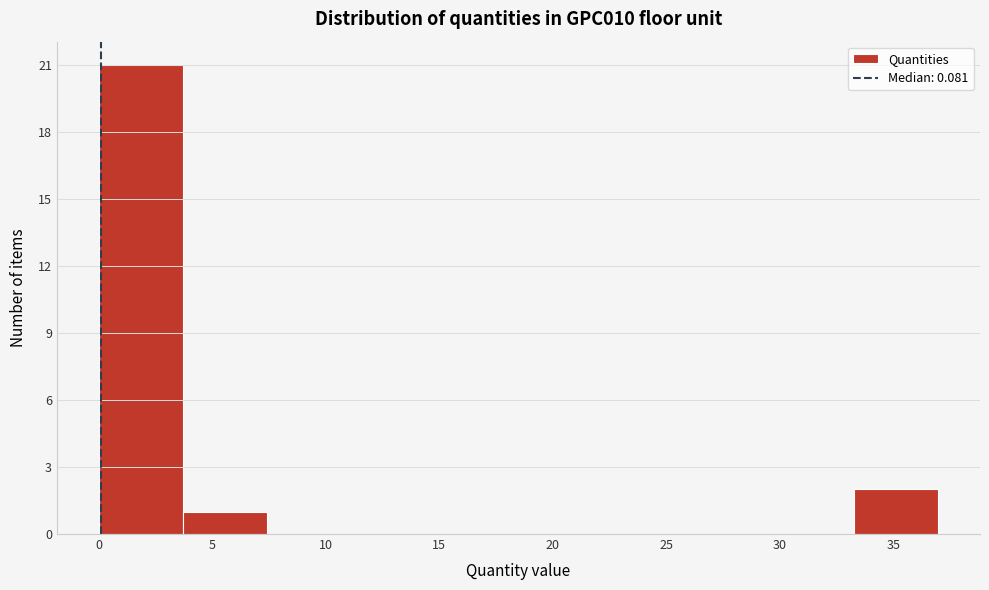

What is the height of the bar covering 3.5 to 7.5 on the x-axis? Neither the bar edges nor the heights are printed on the chart, so give them approximately, as read against the axes.

1